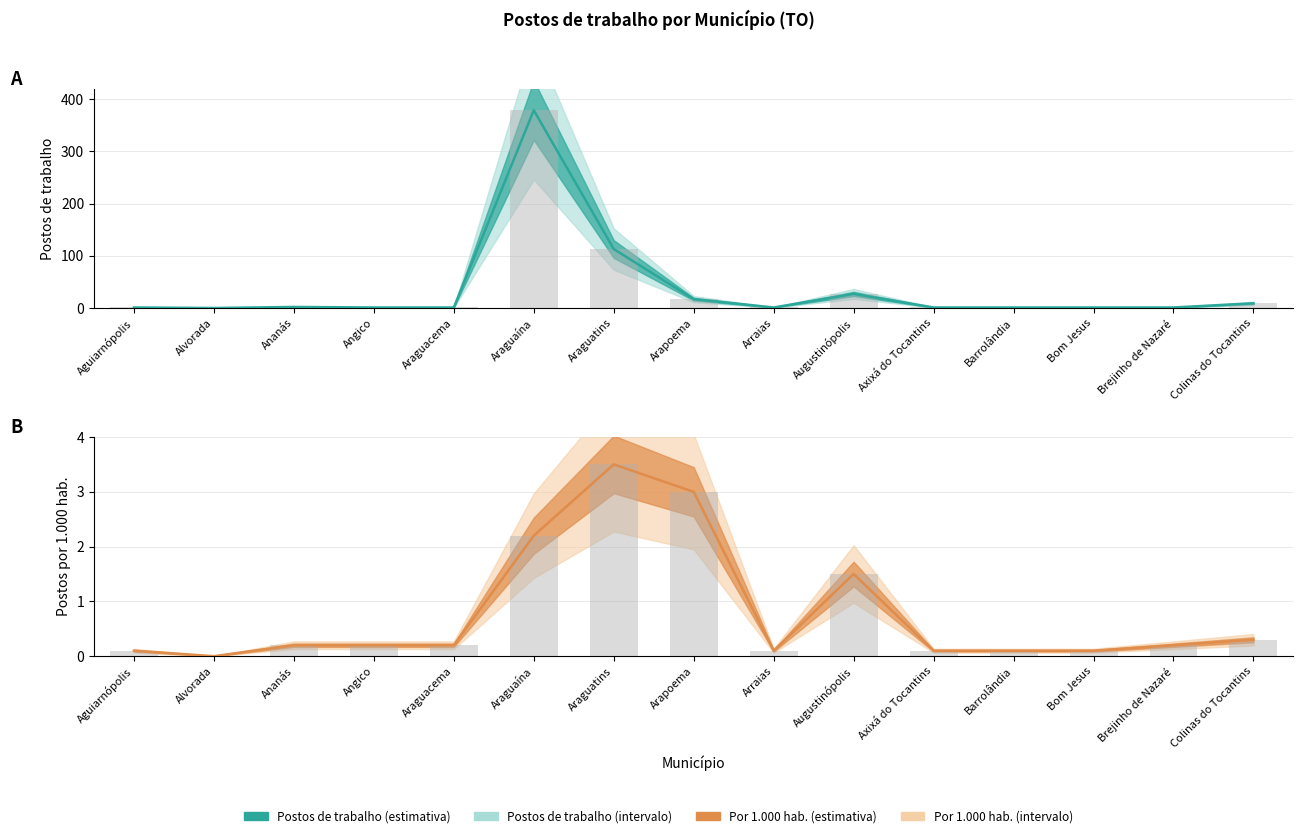

Are the bars horizontal?

No